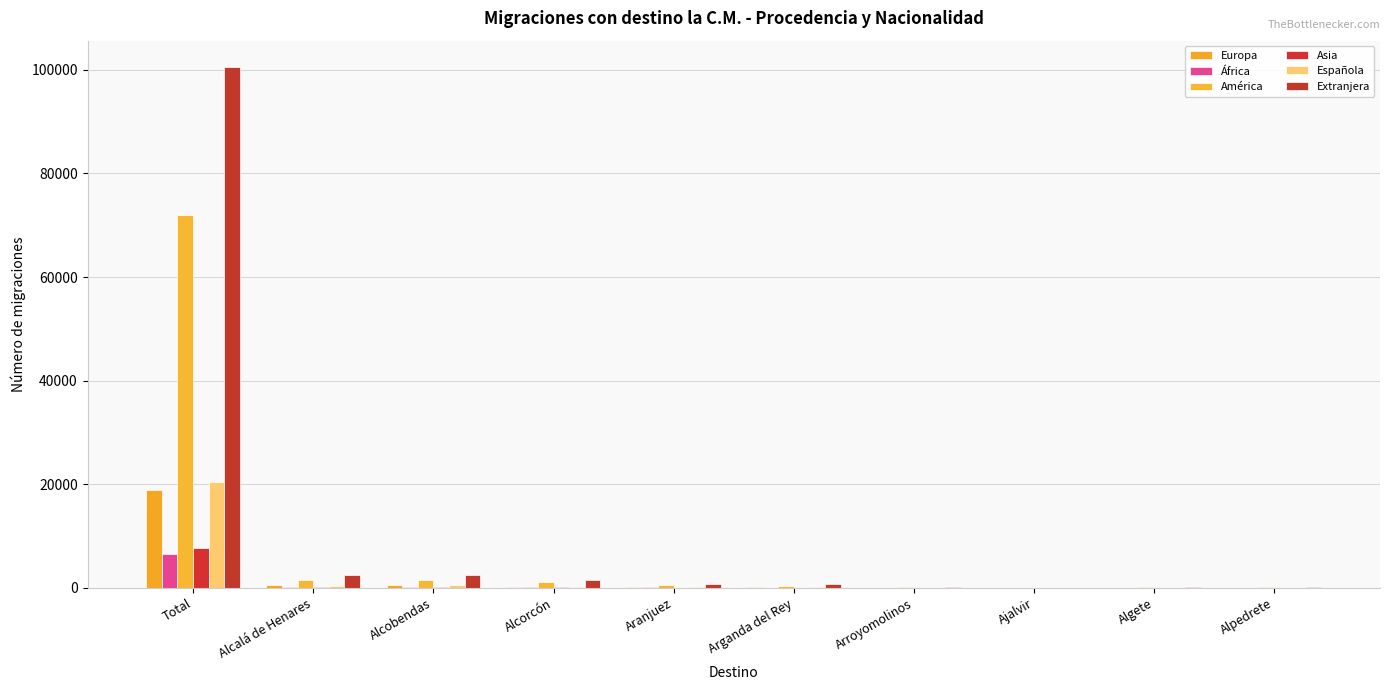

The Asia series shows -3597 at Arroyomolinos. True or false?

False